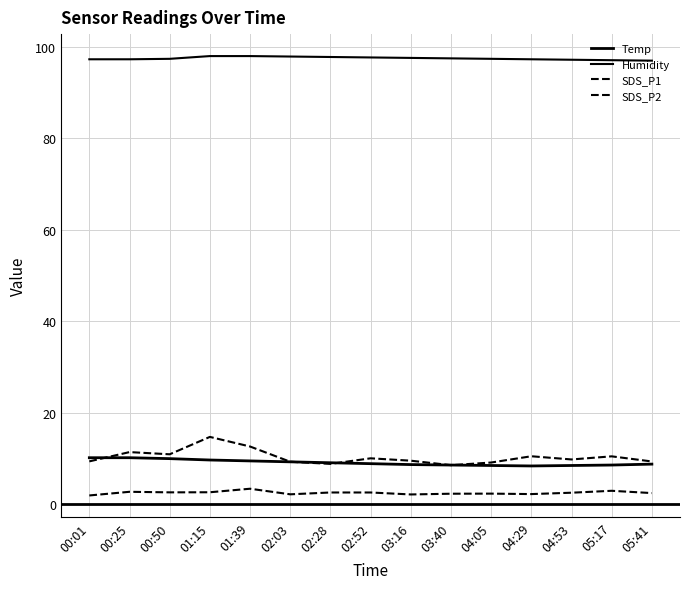

The value of SDS_P2 at 05:17 is 3.0. True or false?

True